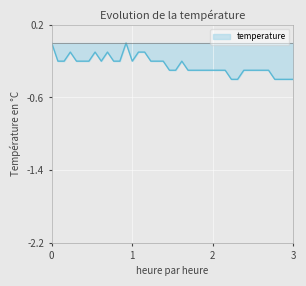

What is the change in value from 00:00 to 00:20?

-0.2